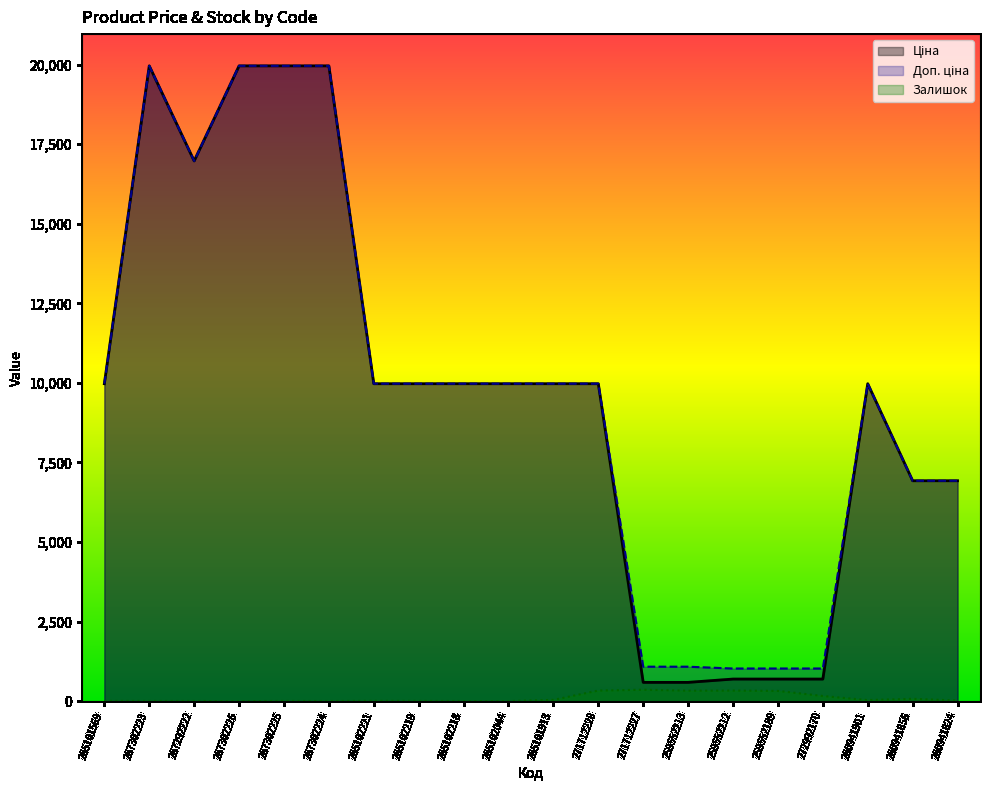

Reading left to right, what are all the values shown in this chart?

Ціна: 9975.0	19964.2	16976.3	19964.2	19964.2	19964.2	9975.0	9975.0	9975.0	9975.0	9975.0	9975.0	589.9	589.9	693.7	693.7	693.7	9975.0	6925.7	6925.7
Доп. ціна: 9975.0	19964.2	16976.3	19964.2	19964.2	19964.2	9975.0	9975.0	9975.0	9975.0	9975.0	9975.0	1081.7	1081.7	1024.6	1024.6	1024.6	9975.0	6925.7	6925.7
Залишок: 7.0	5.0	4.0	1.0	5.0	3.0	8.0	6.0	3.0	1.0	40.0	333.0	359.0	330.0	333.0	322.0	162.0	33.0	74.0	17.0